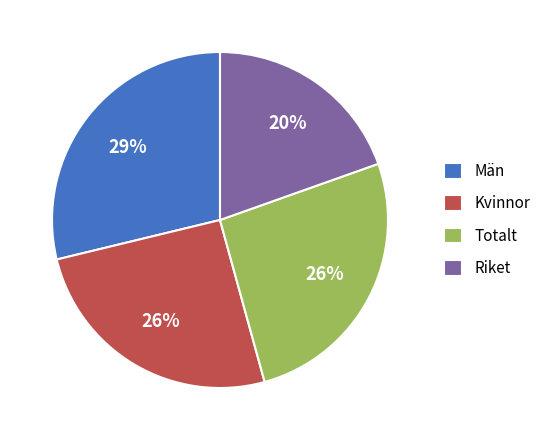

To the nearest percent, what is the difference between the largest and smallest slice percentages?

9%